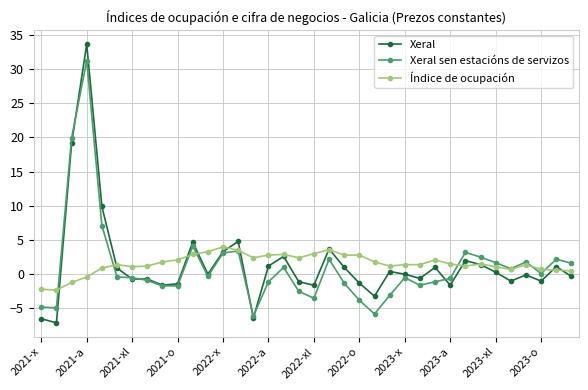

After their last crossing, which series has the higher values: Índice de ocupación or Xeral?

Índice de ocupación